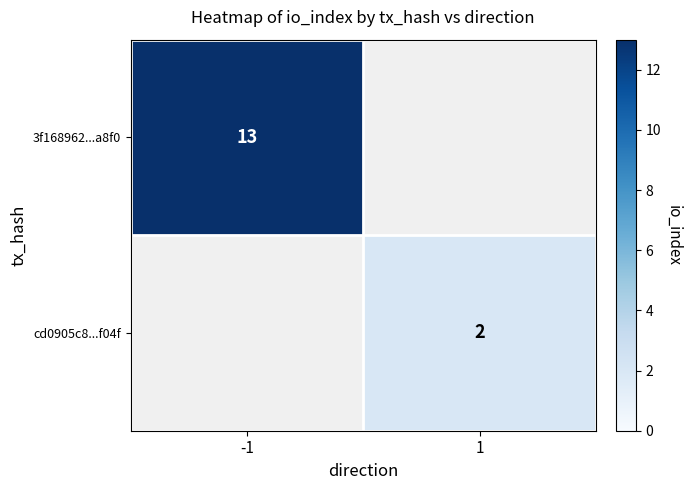

At how many categories does at least one series exceed 12?

1